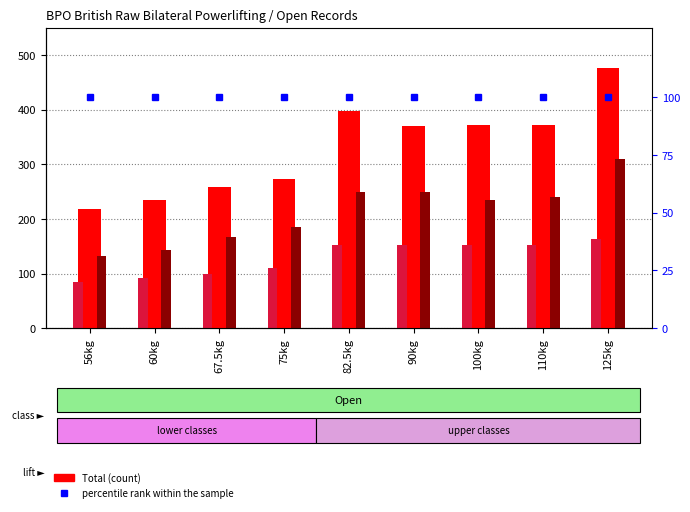

Are the bars grouped side by side (vs. stacked)?

Yes